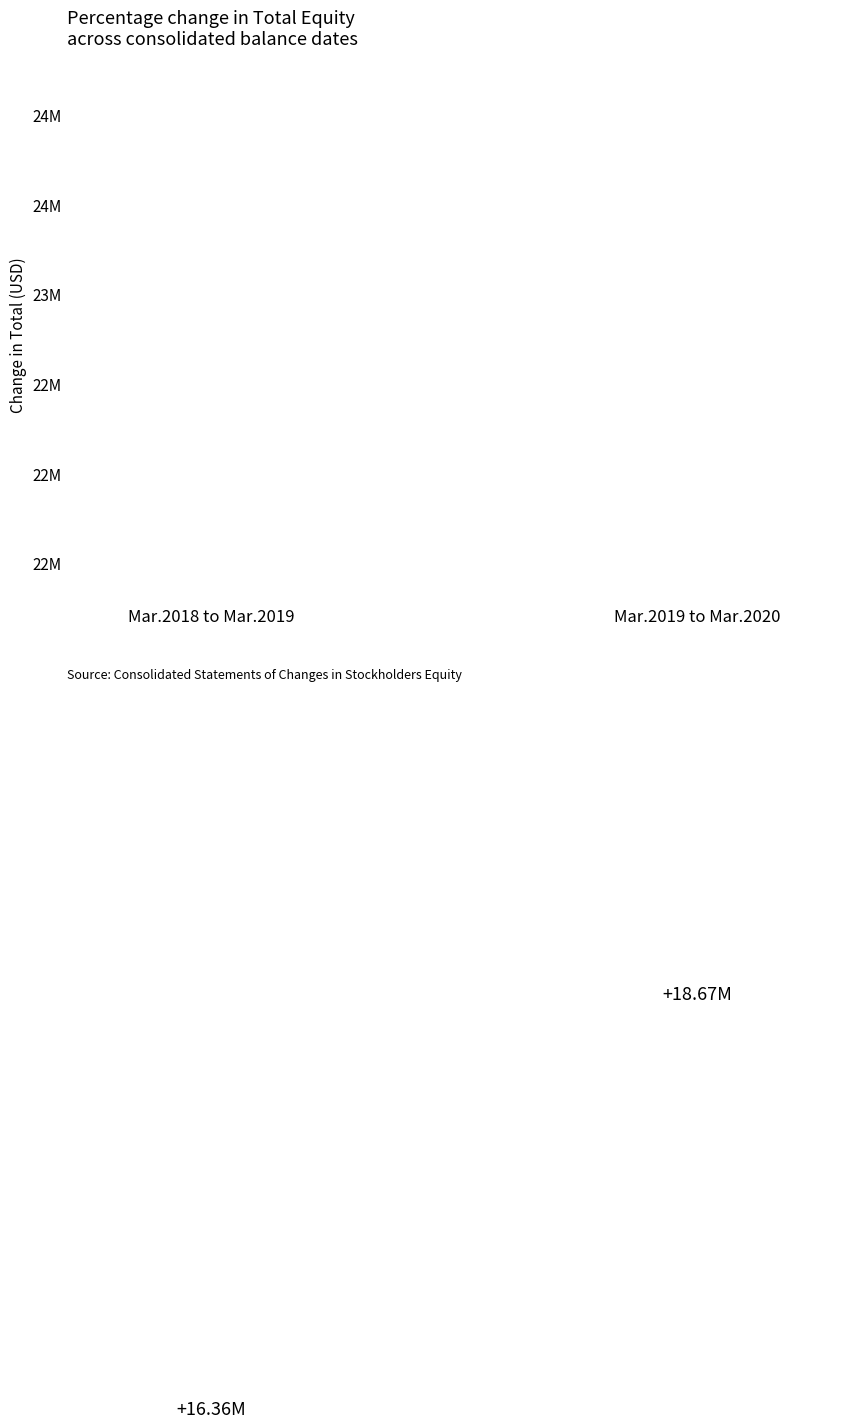

The value at Mar.2019 to Mar.2020 is 18674342. True or false?

True